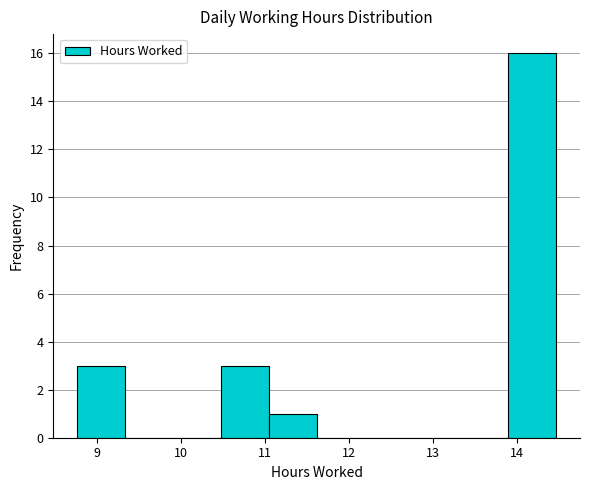

Over which range of the x-axis is the bar tallest?

13.90 to 14.47